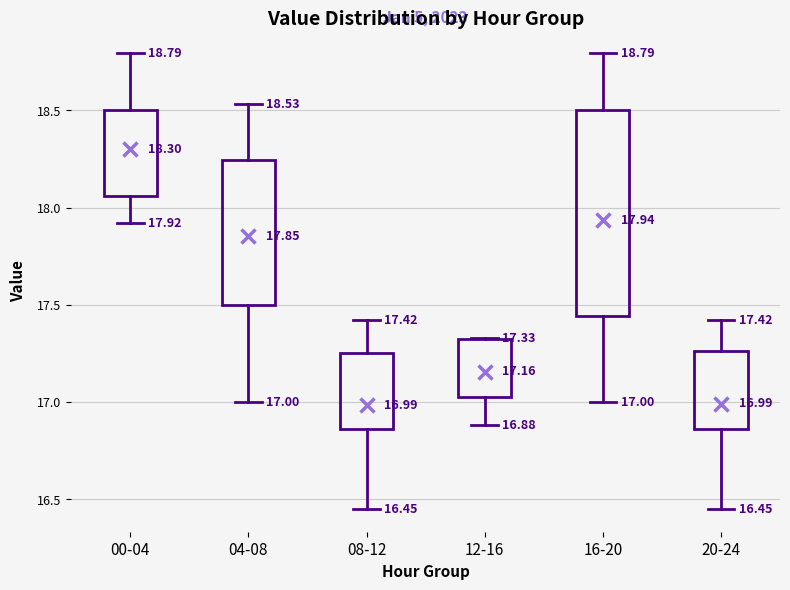

Comparing the boxes themselves (not the whiskers), which one is the tallest?

16-20